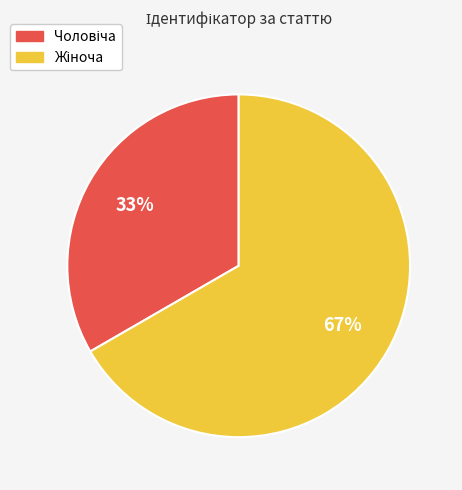

To the nearest percent, what is the average slice percentage?

50%